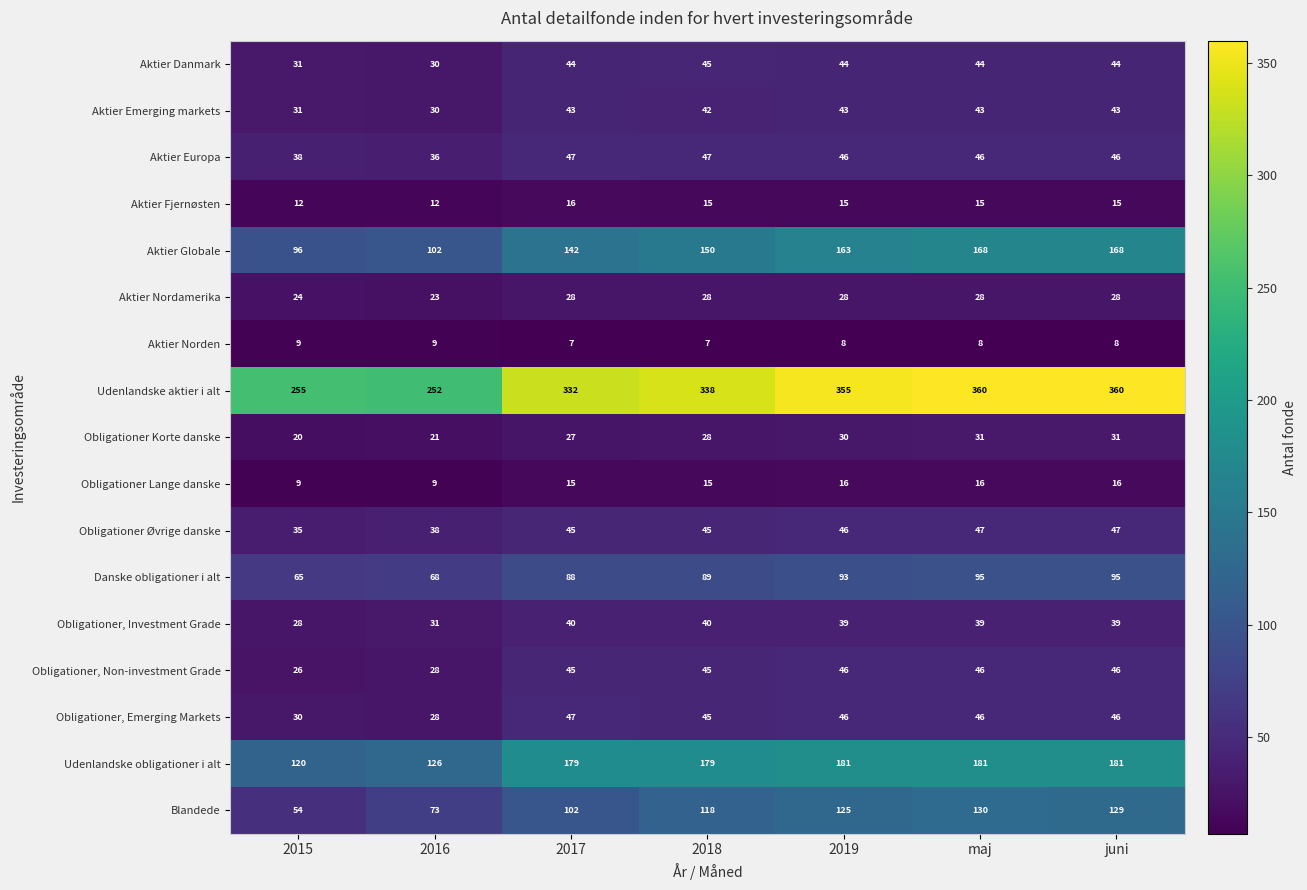

What is the maximum value shown in the chart?

360